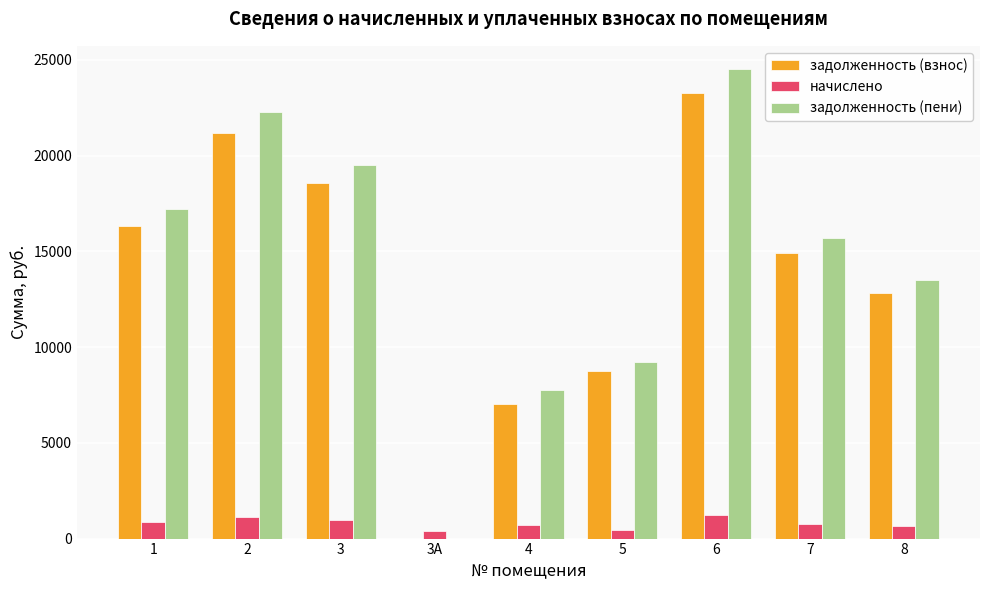

Is the value of задолженность (взнос) at 3А greater than the value of задолженность (пени) at 1?

No